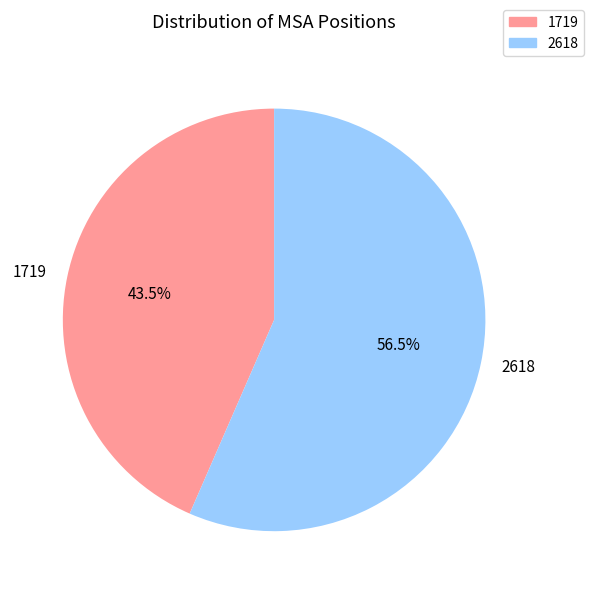

To the nearest percent, what is the combined percentage of 2618 and 1719?

100%